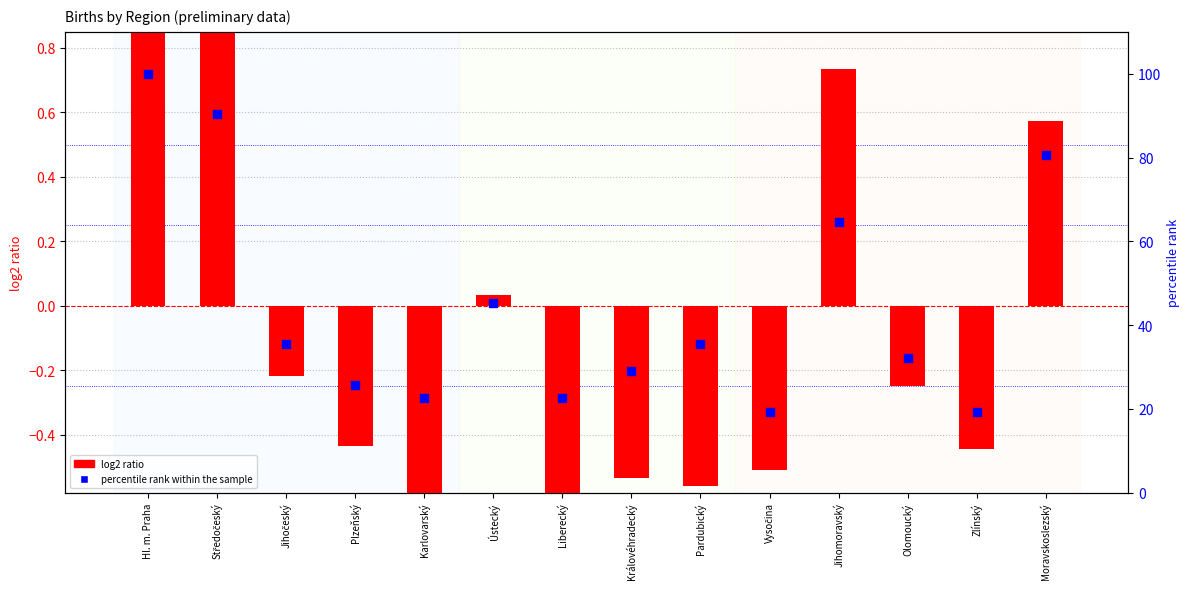

Which series reaches the maximum Y coordinate?

percentile rank within the sample